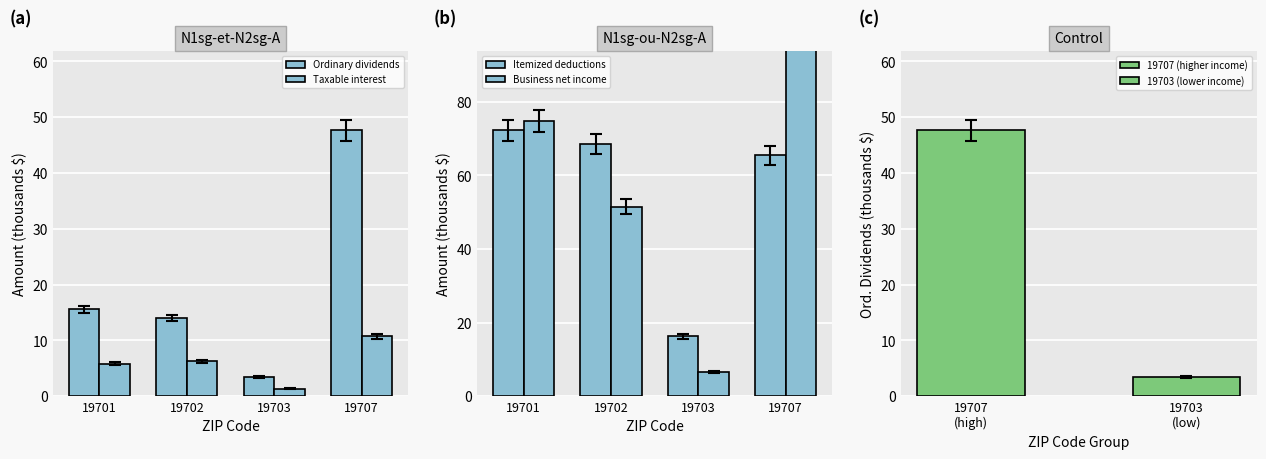

Which series has the largest range (max minus min)?

Business net income